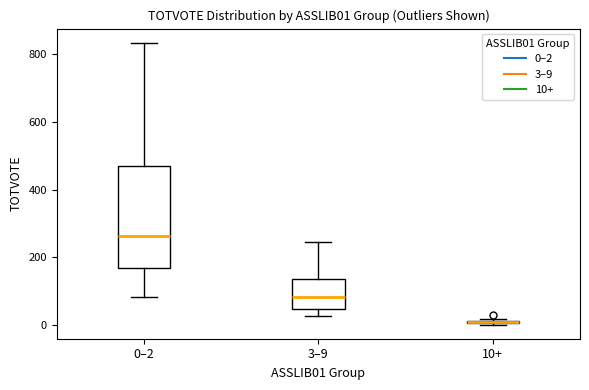

Where does the median line of the box for 3–9 sit on the y-axis? The values are not printed on the chart, so give them approximately, as read against the axis.

80